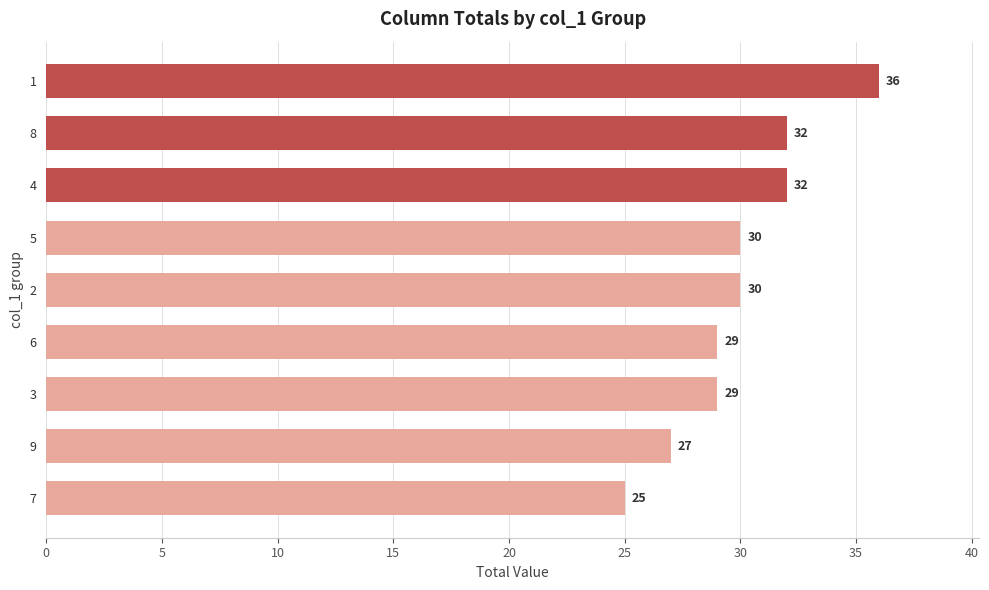

What is the minimum value shown in the chart?

25